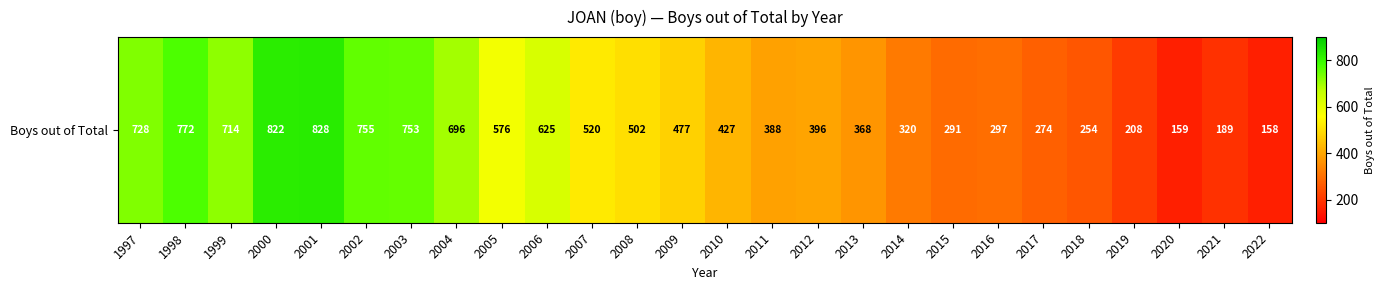

The value at 2004 is 696. True or false?

True